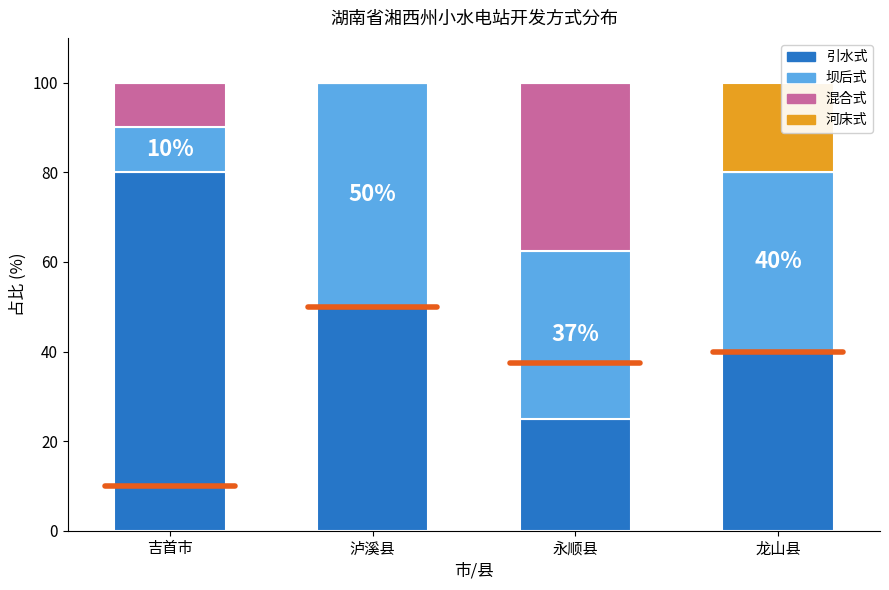

Reading left to right, transcribe the values for 引水式.

吉首市=80.0	泸溪县=50.0	永顺县=25.0	龙山县=40.0